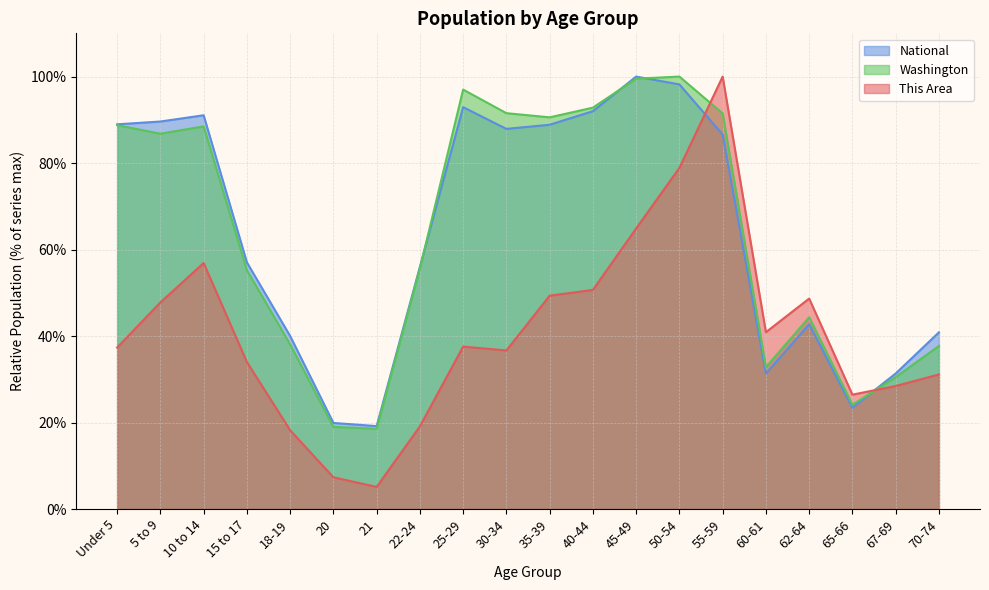

Is it true that This Area equals 48.7 at 62-64?

True